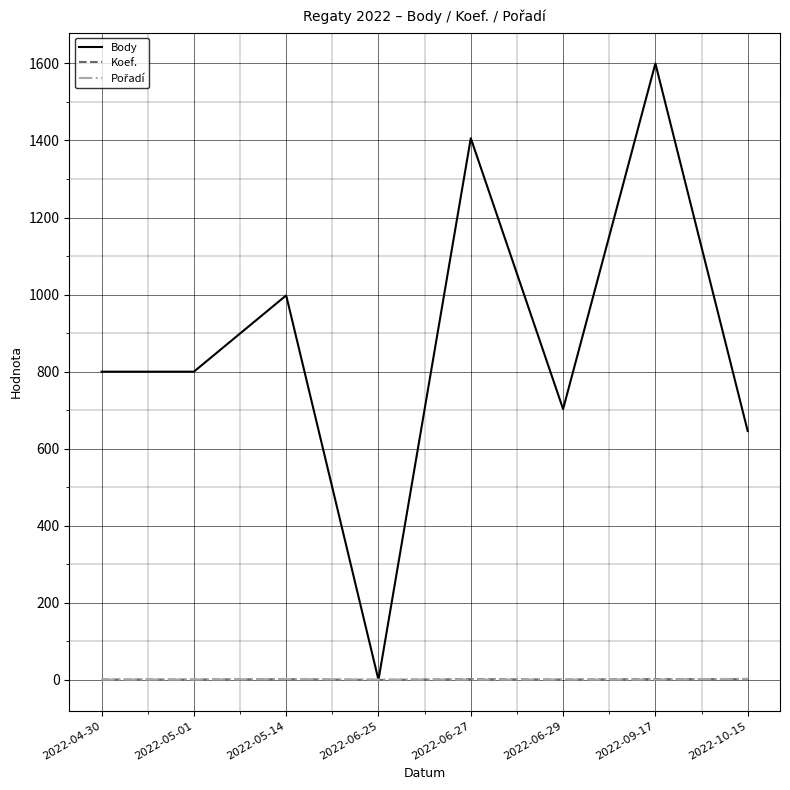

Is the value of Koef. at 2022-10-15 greater than the value of Body at 2022-05-01?

No